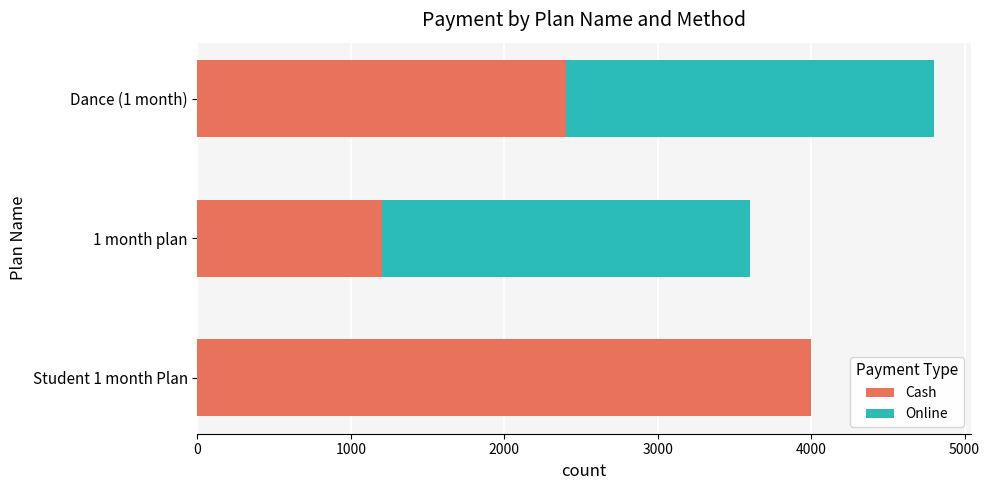

Which category has the highest value in the Cash series?

Student 1 month Plan